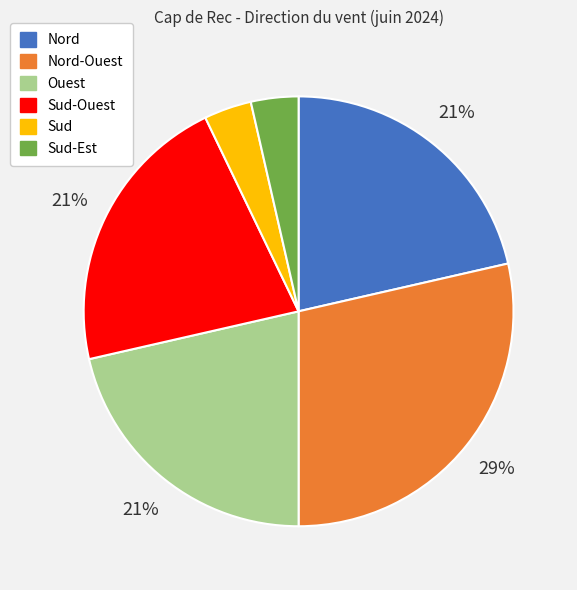

To the nearest percent, what is the difference between the largest and smallest slice percentages?

25%